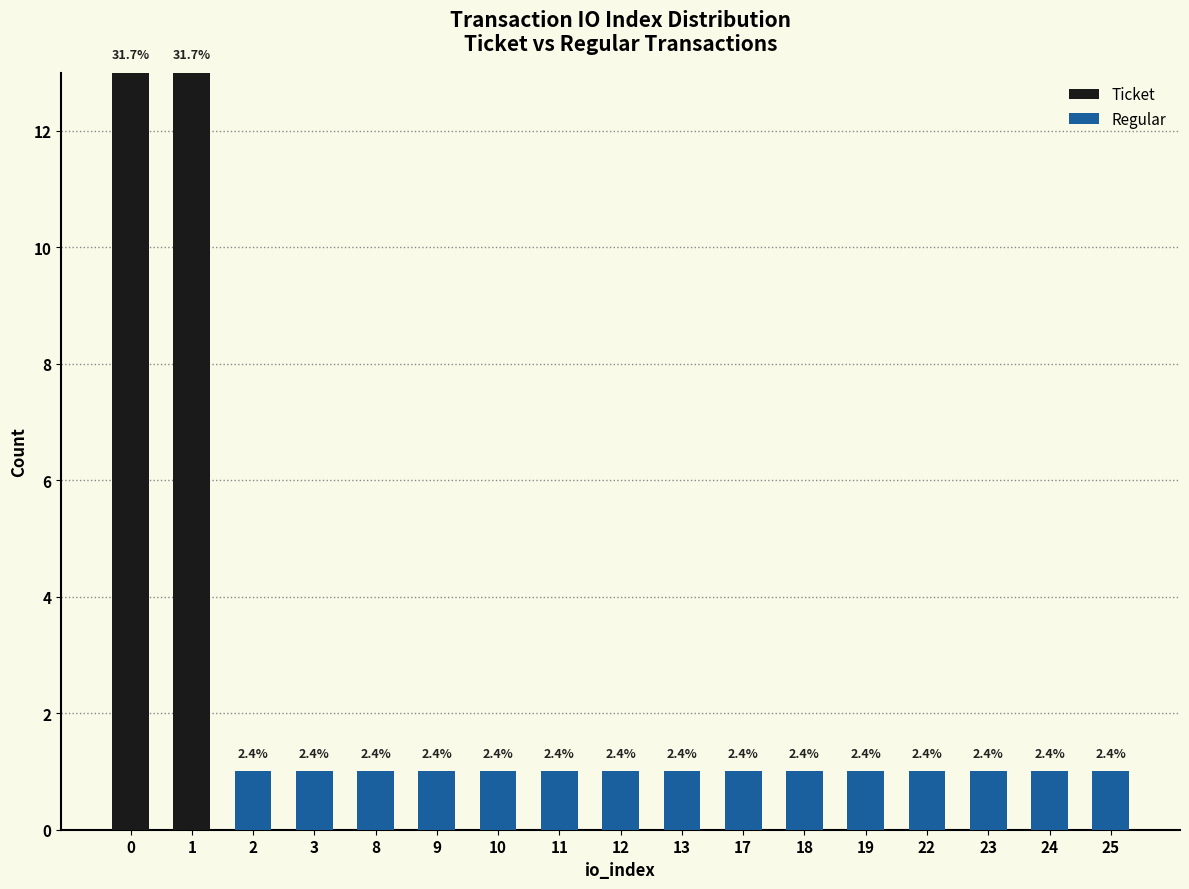

What are all the series names shown in the legend?

Ticket, Regular